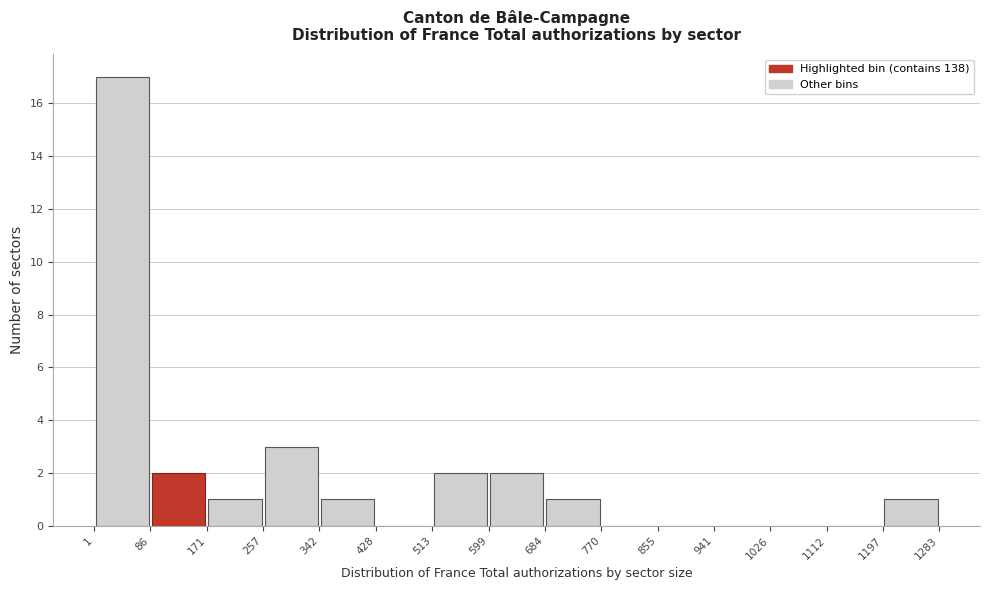

Reading left to right, list every bar in this chart as the range it spans on the x-axis followed by its height. The values are not printed on the chart, so give them approximately, as read against the axis.

1 to 86: 17
86 to 171: 2
171 to 257: 1
257 to 342: 3
342 to 428: 1
428 to 513: 0
513 to 599: 2
599 to 684: 2
684 to 770: 1
770 to 855: 0
855 to 941: 0
941 to 1026: 0
1026 to 1112: 0
1112 to 1197: 0
1197 to 1283: 1